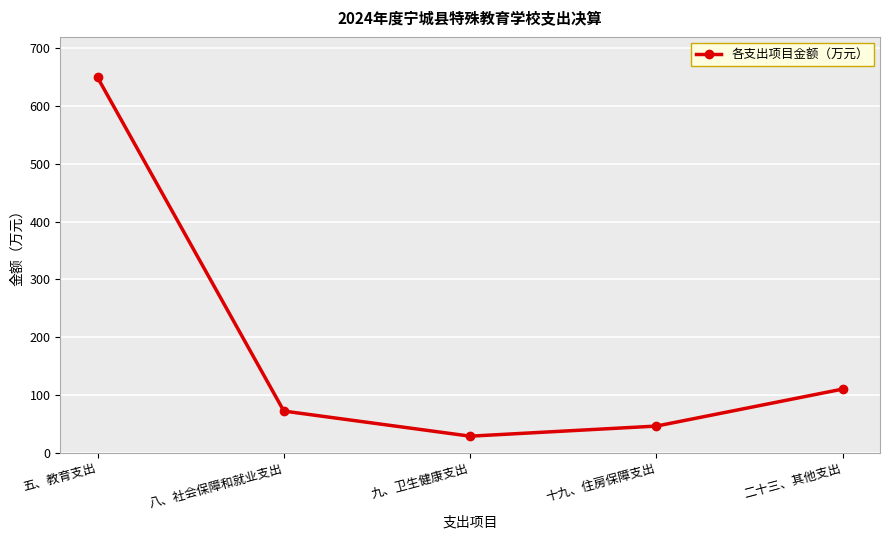

Which label corresponds to the smallest value in the chart?

九、卫生健康支出